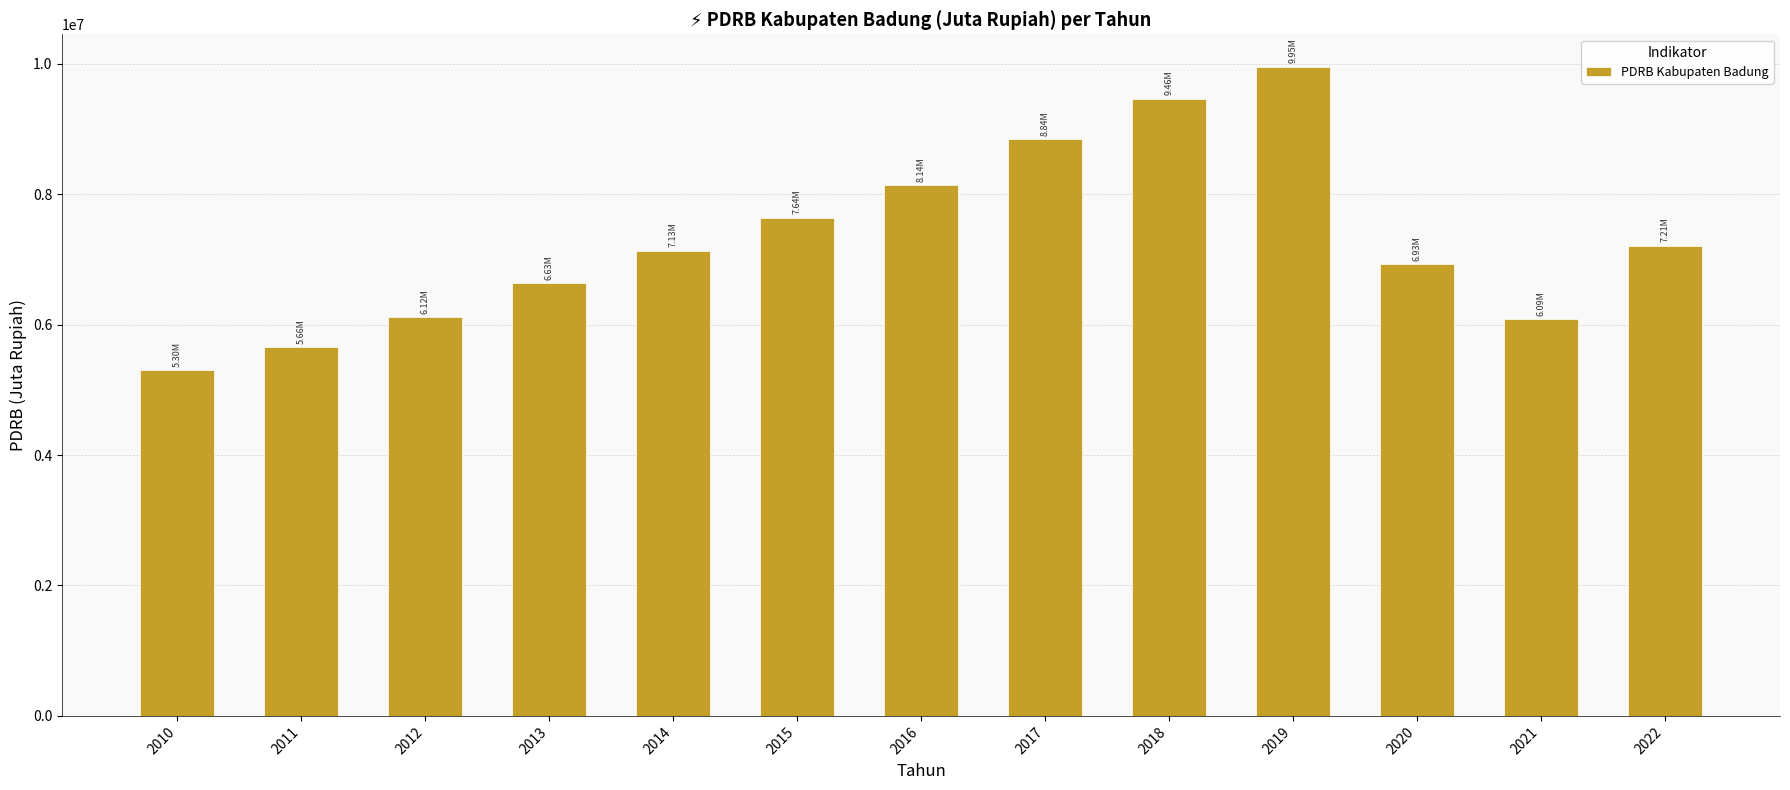

Approximately how many times larger is the value at 2016 compared to 2018?

0.9